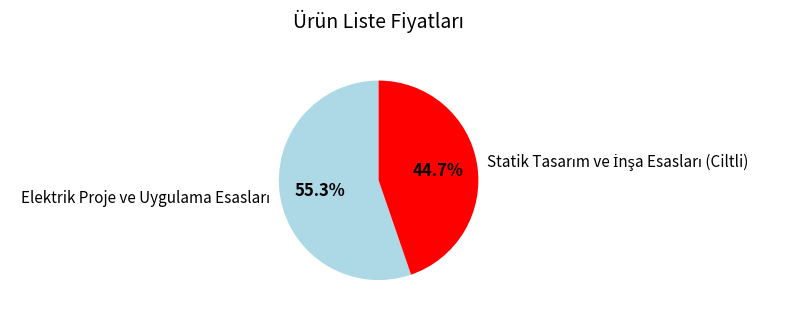

Is there any slice that represents more than half of the pie?

Yes